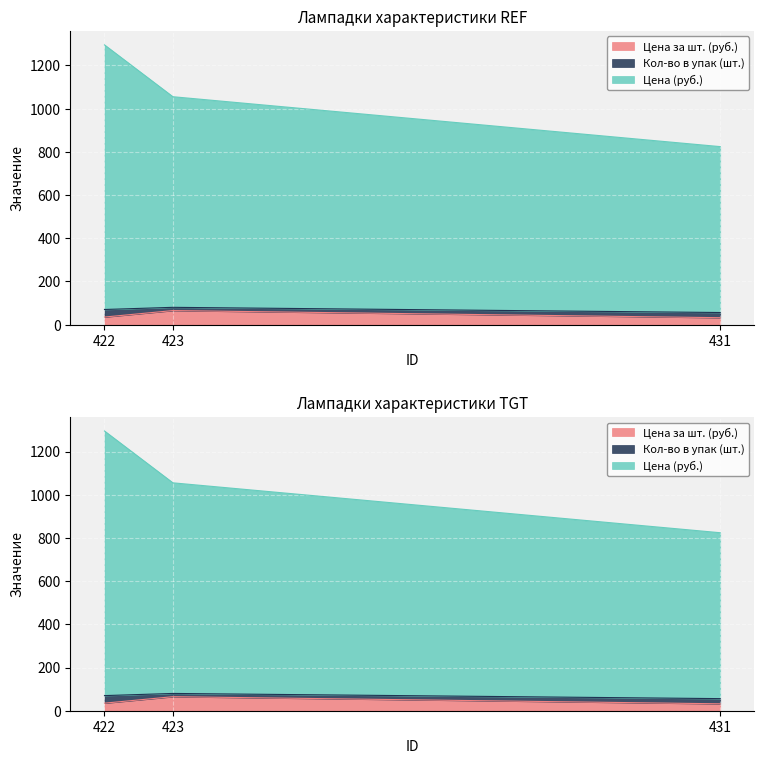

Read the Цена (руб.) value at 423, to the nearest 5.

1055